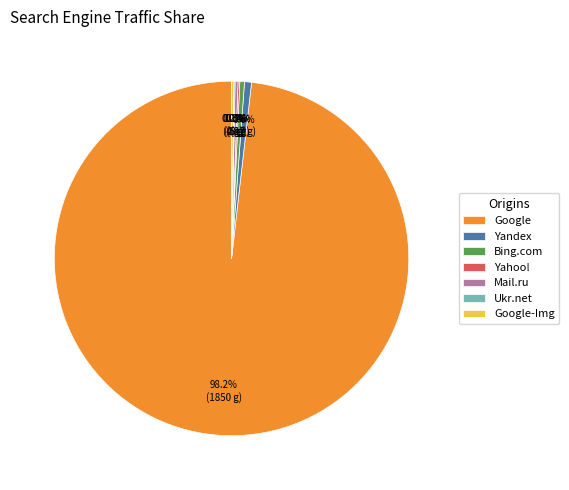

Combined, do Yandex and Bing.com account for over 50%?

No